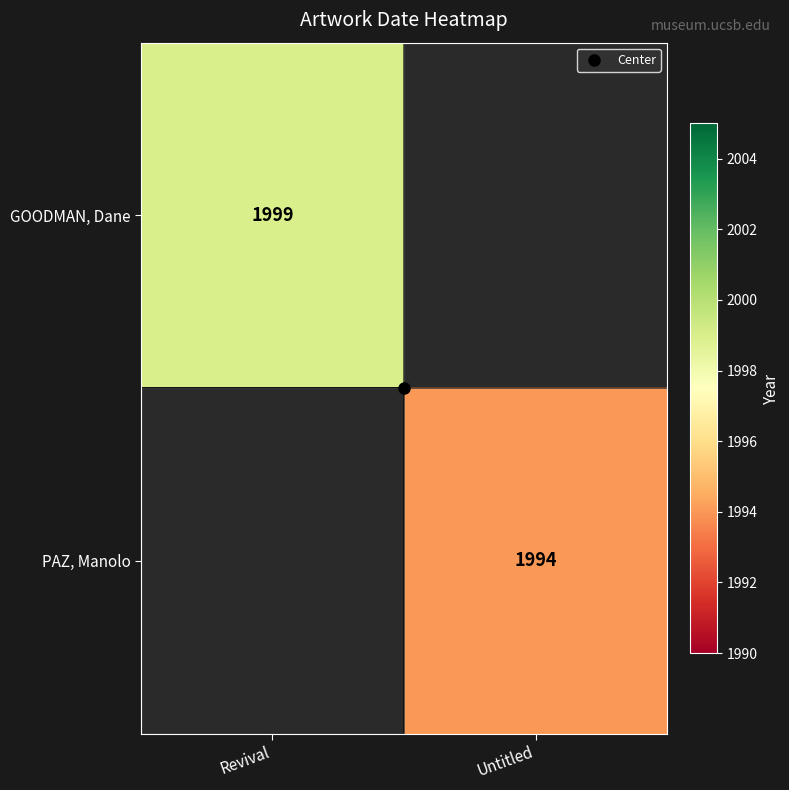

Rank the series by their maximum value, from highest to lowest.

GOODMAN, Dane, PAZ, Manolo